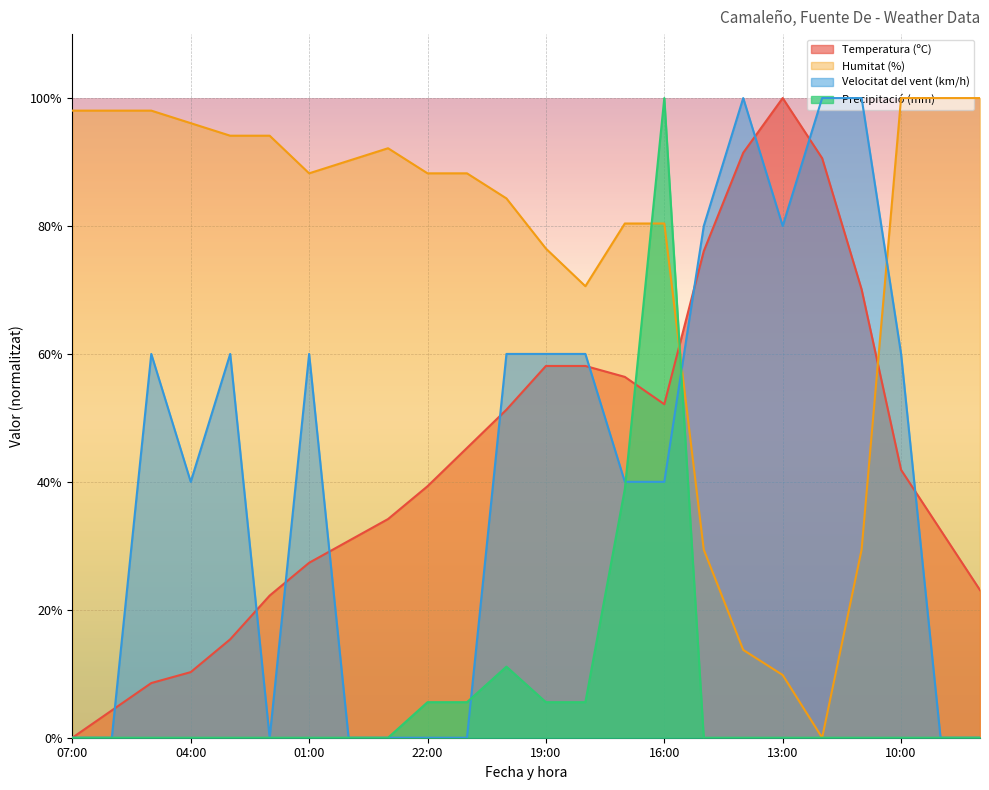

Is it true that Temperatura (ºC) equals 100.0 at 13:00?

True